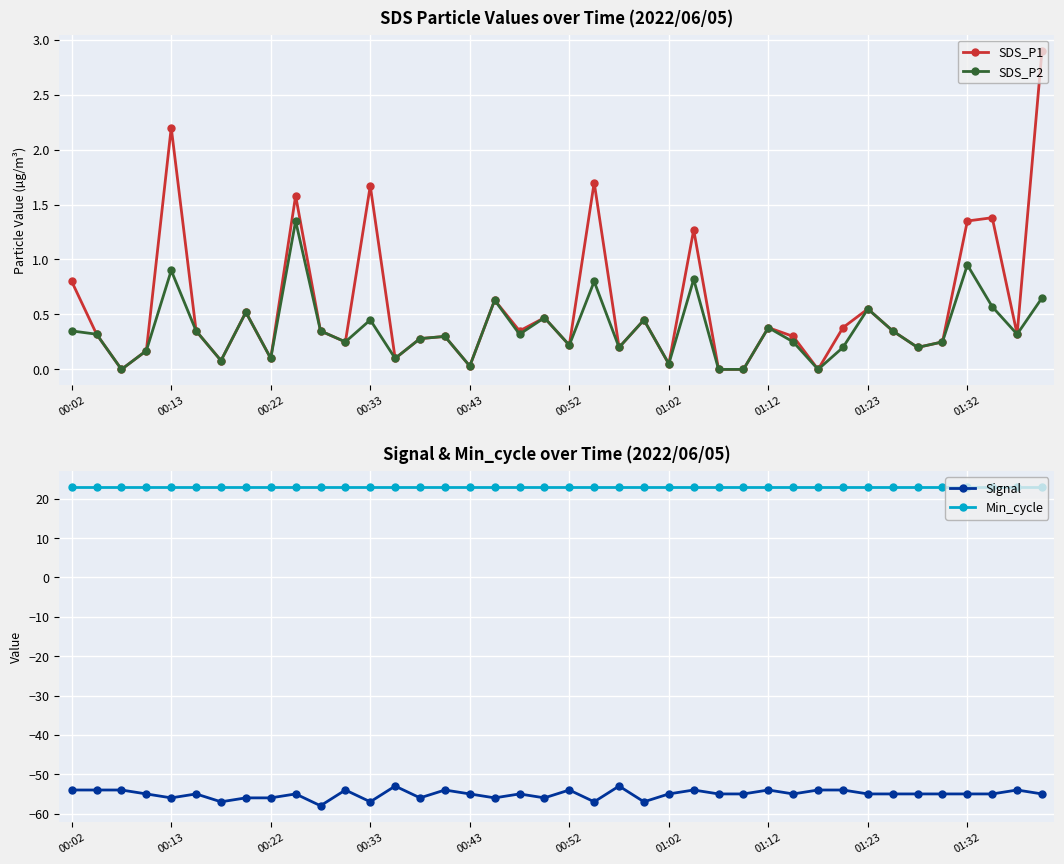

Reading left to right, list all the values displayed in this chart.

SDS_P1: 0.8	0.3	0.0	0.2	2.2	0.3	0.1	0.5	0.1	1.6	0.3	0.2	1.7	0.1	0.3	0.3	0.0	0.6	0.3	0.5	0.2	1.7	0.2	0.5	0.1	1.3	0.0	0.0	0.4	0.3	0.0	0.4	0.6	0.3	0.2	0.2	1.4	1.4	0.3	2.9
SDS_P2: 0.3	0.3	0.0	0.2	0.9	0.3	0.1	0.5	0.1	1.4	0.3	0.2	0.5	0.1	0.3	0.3	0.0	0.6	0.3	0.5	0.2	0.8	0.2	0.5	0.1	0.8	0.0	0.0	0.4	0.2	0.0	0.2	0.6	0.3	0.2	0.2	0.9	0.6	0.3	0.7
Signal: -54.0	-54.0	-54.0	-55.0	-56.0	-55.0	-57.0	-56.0	-56.0	-55.0	-58.0	-54.0	-57.0	-53.0	-56.0	-54.0	-55.0	-56.0	-55.0	-56.0	-54.0	-57.0	-53.0	-57.0	-55.0	-54.0	-55.0	-55.0	-54.0	-55.0	-54.0	-54.0	-55.0	-55.0	-55.0	-55.0	-55.0	-55.0	-54.0	-55.0
Min_cycle: 23.0	23.0	23.0	23.0	23.0	23.0	23.0	23.0	23.0	23.0	23.0	23.0	23.0	23.0	23.0	23.0	23.0	23.0	23.0	23.0	23.0	23.0	23.0	23.0	23.0	23.0	23.0	23.0	23.0	23.0	23.0	23.0	23.0	23.0	23.0	23.0	23.0	23.0	23.0	23.0